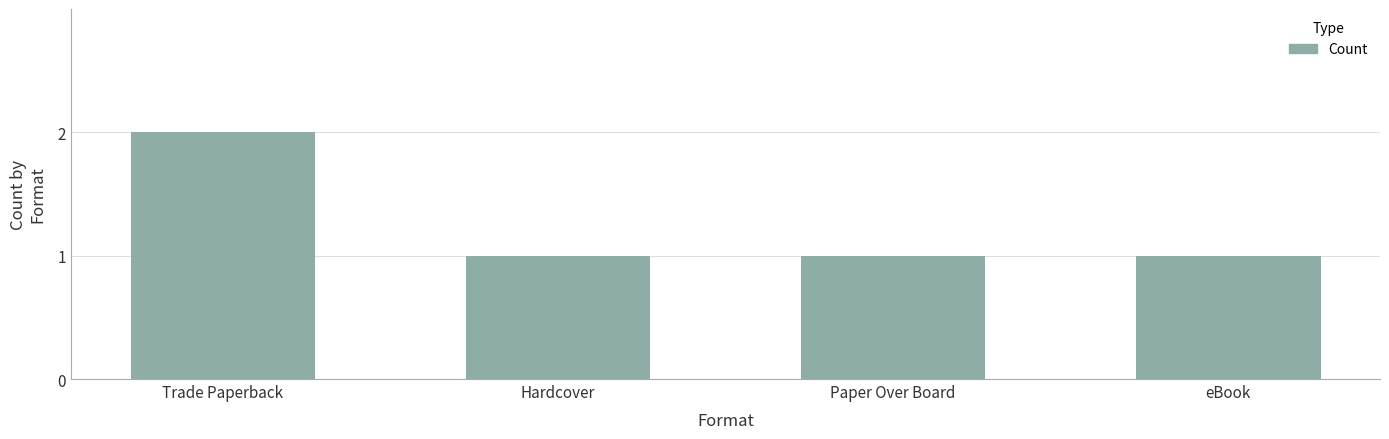

What is the ratio of the value at eBook to the value at Trade Paperback?

0.5